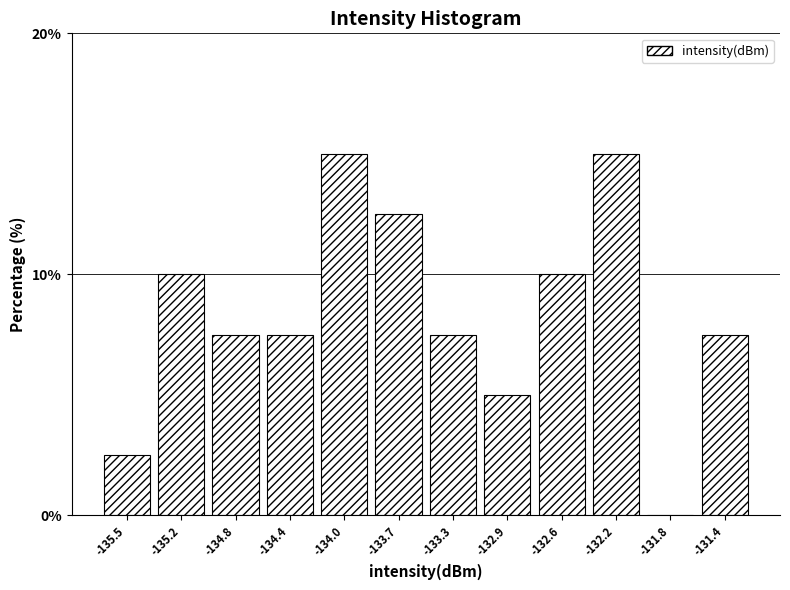

Reading right to left, transcribe all the data shown in this chart.

-131.4=7.5	-131.8=0.0	-132.2=15.0	-132.6=10.0	-132.9=5.0	-133.3=7.5	-133.7=12.5	-134.0=15.0	-134.4=7.5	-134.8=7.5	-135.2=10.0	-135.5=2.5